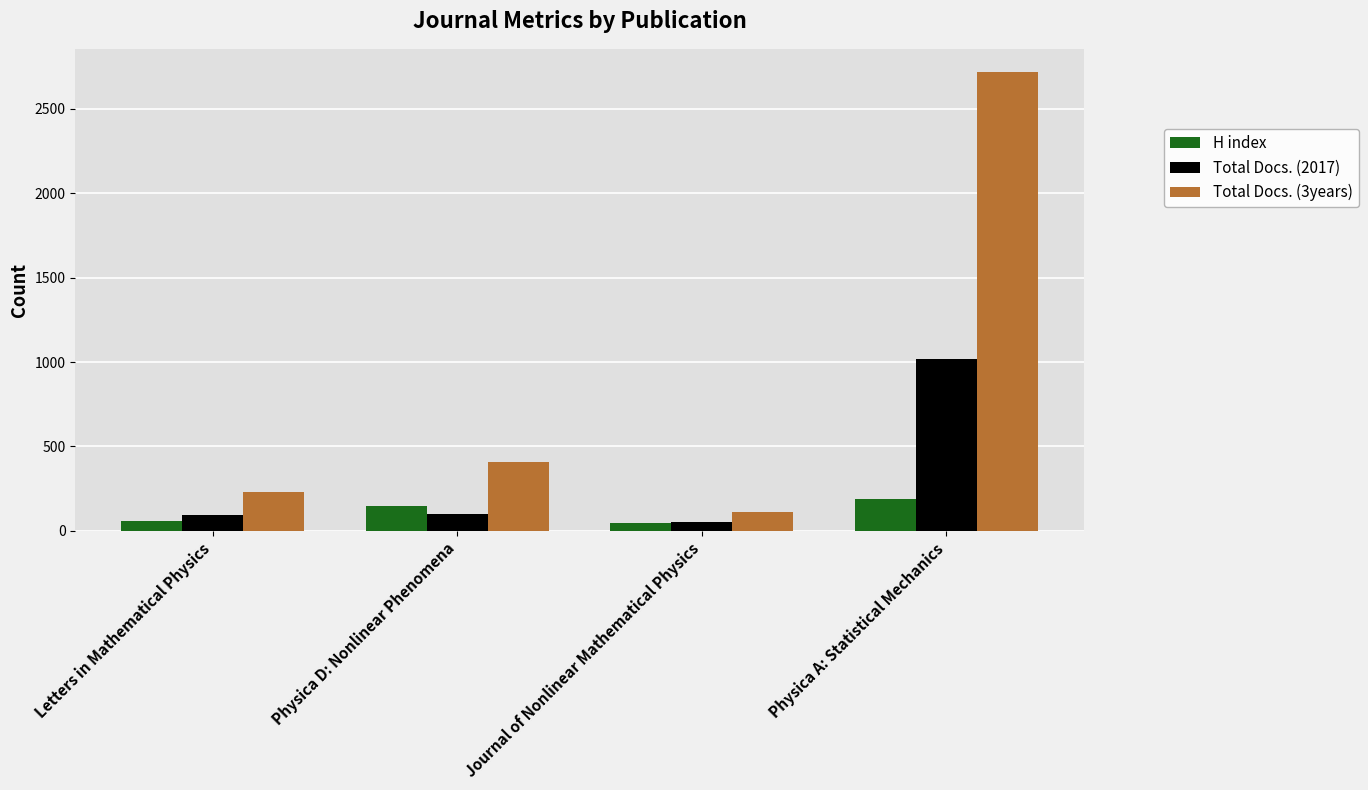

Which series has the widest spread of values?

Total Docs. (3years)